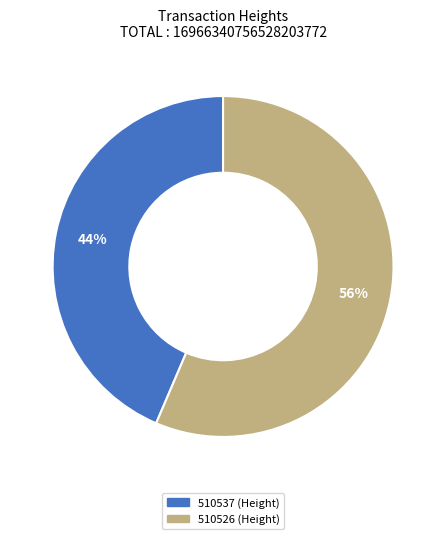

Do 510537 and 510526 together represent more than half of the pie?

Yes